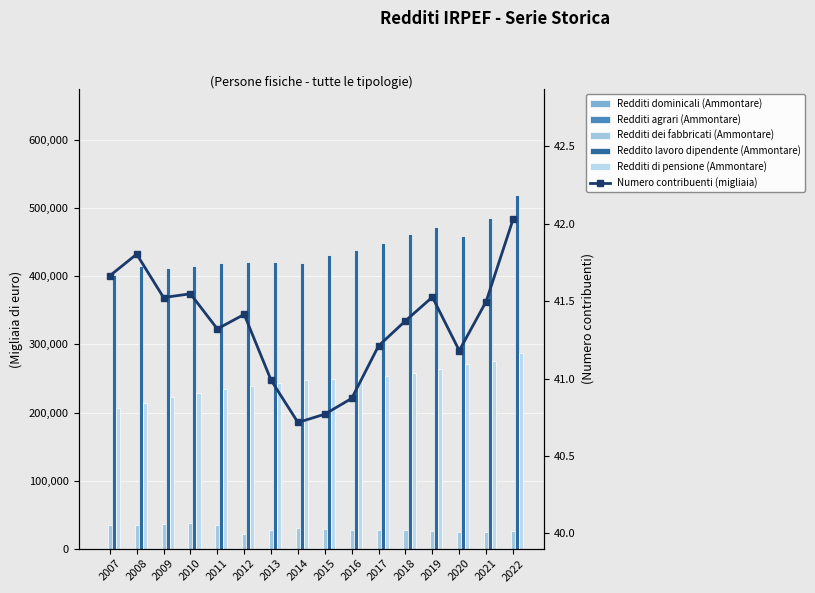

What is the value of the Numero contribuenti (migliaia) bar at the 11th from the left?

41.2